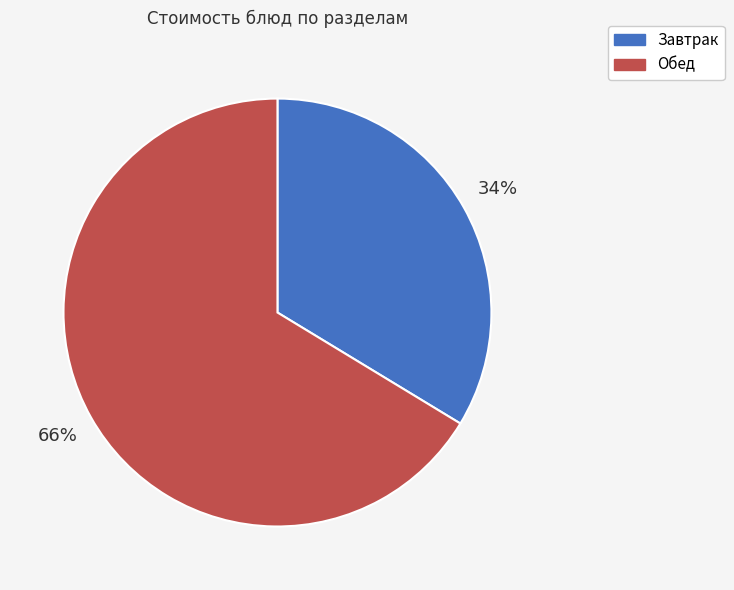

To the nearest percent, what is the average slice percentage?

50%